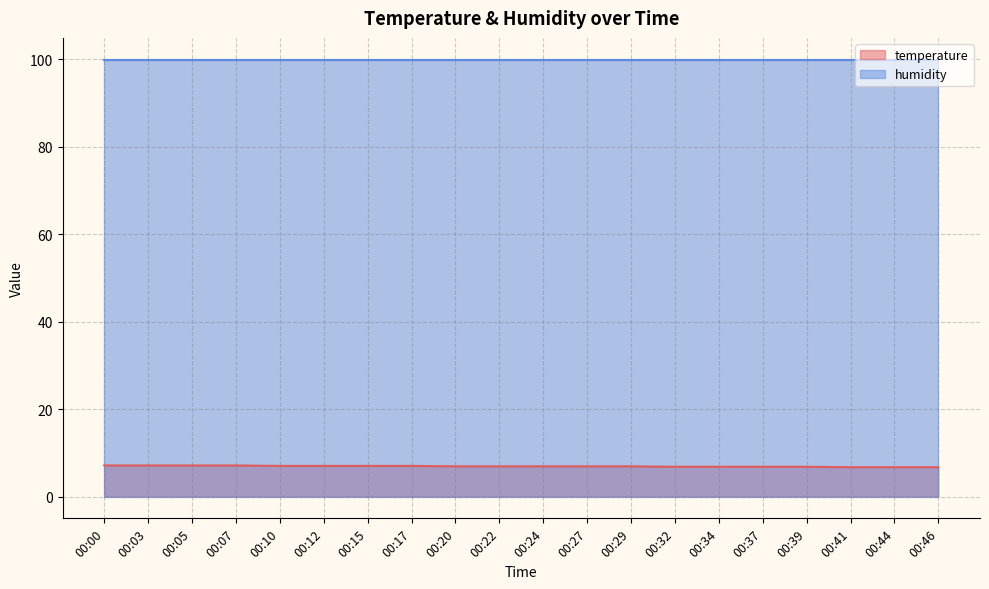

True or false: temperature and humidity cross at least once.

False